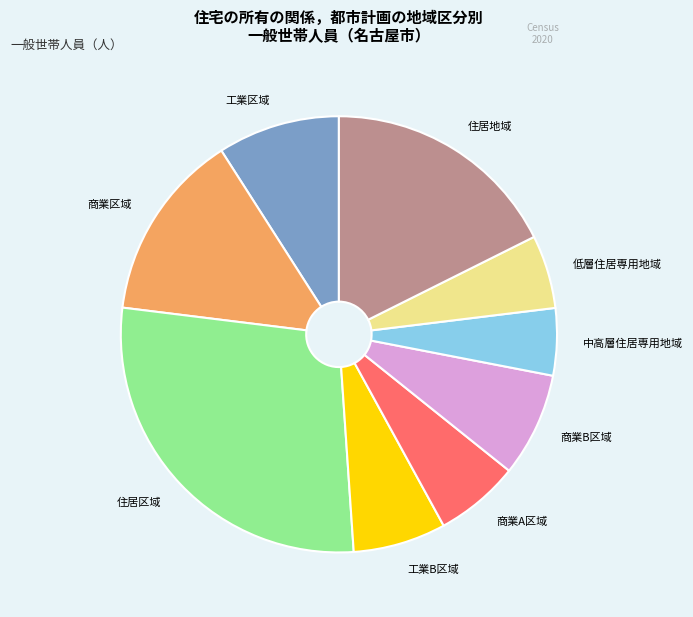

Is it true that 商業A区域 is 17% of the pie?

False